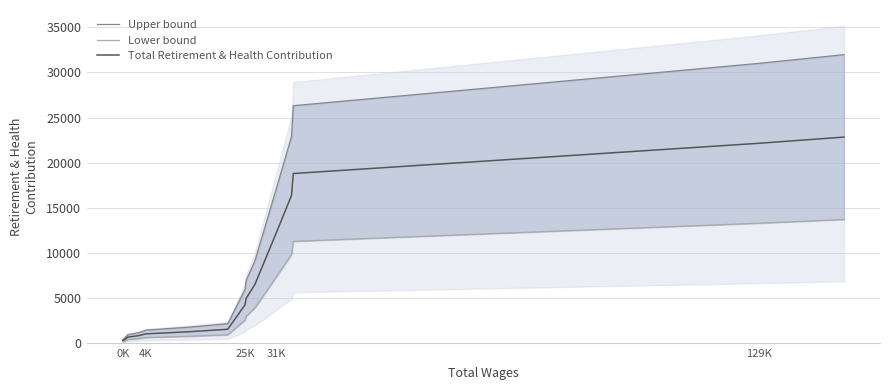

What is the lowest value of the Upper bound series?

388.1